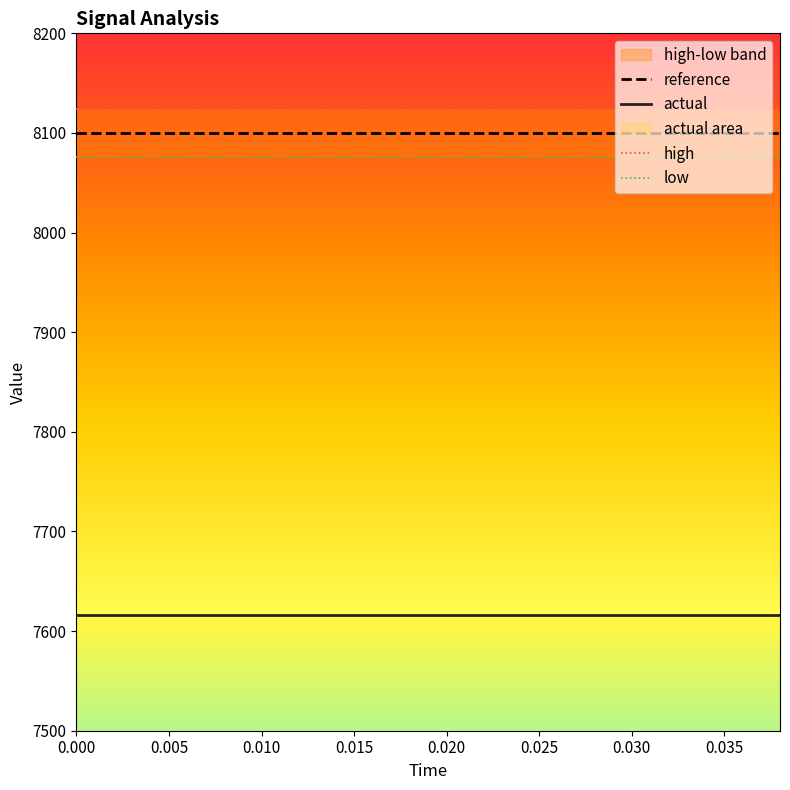

What are all the series names shown in the legend?

reference, actual, high, low